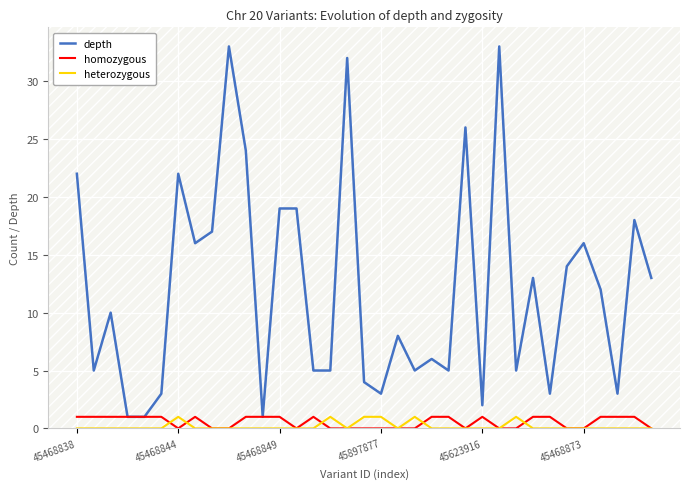

Reading right to left, what are all the values shown in this chart?

depth: 13	18	3	12	16	14	3	13	5	33	2	26	5	6	5	8	3	4	32	5	5	19	19	1	24	33	17	16	22	3	1	1	10	5	22
homozygous: 0	1	1	1	0	0	1	1	0	0	1	0	1	1	0	0	0	0	0	0	1	0	1	1	1	0	0	1	0	1	1	1	1	1	1
heterozygous: 0	0	0	0	0	0	0	0	1	0	0	0	0	0	1	0	1	1	0	1	0	0	0	0	0	0	0	0	1	0	0	0	0	0	0